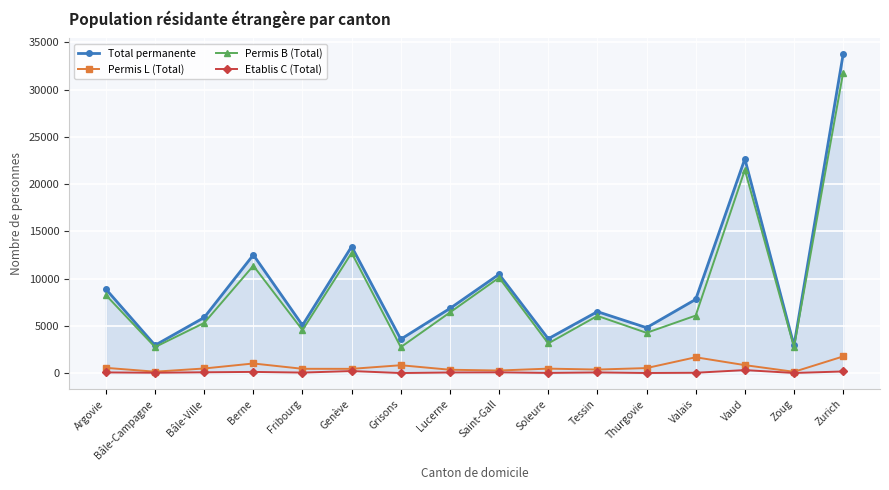

Which label corresponds to the largest value in the chart?

Zurich